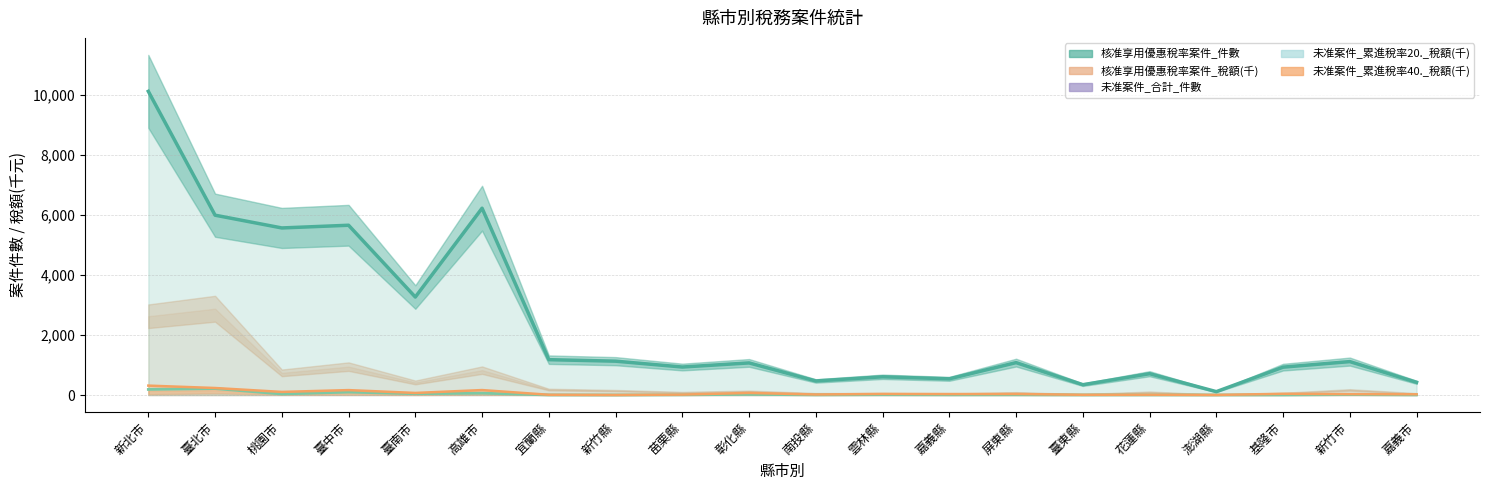

What is the minimum value shown in the chart?

0.8